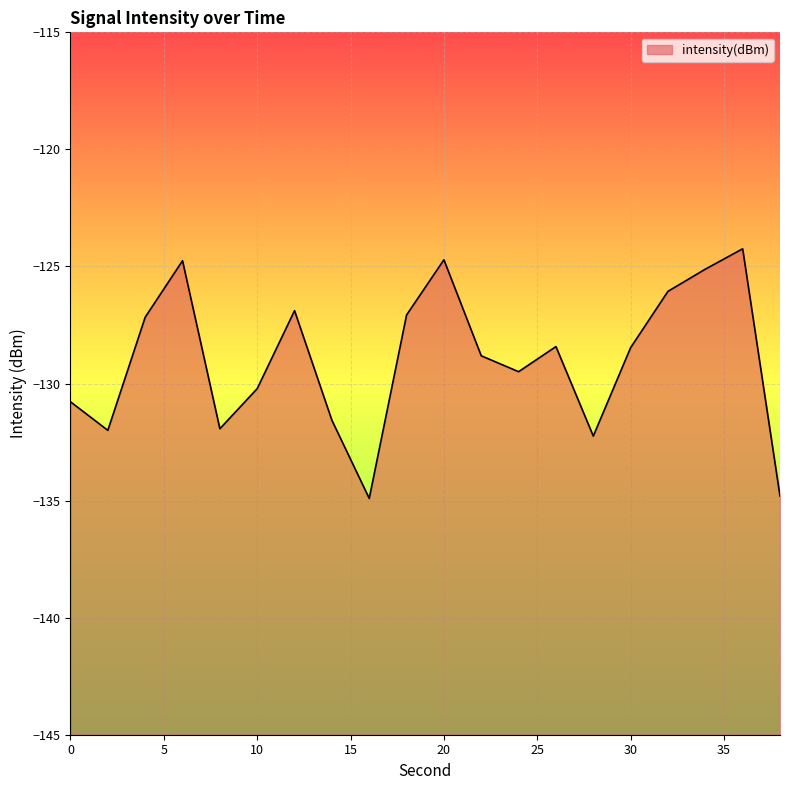

Reading right to left, transcribe all the data shown in this chart.

38=-134.8	36=-124.2	34=-125.1	32=-126.1	30=-128.5	28=-132.2	26=-128.4	24=-129.5	22=-128.8	20=-124.7	18=-127.1	16=-134.9	14=-131.6	12=-126.9	10=-130.2	8=-131.9	6=-124.8	4=-127.2	2=-132.0	0=-130.8